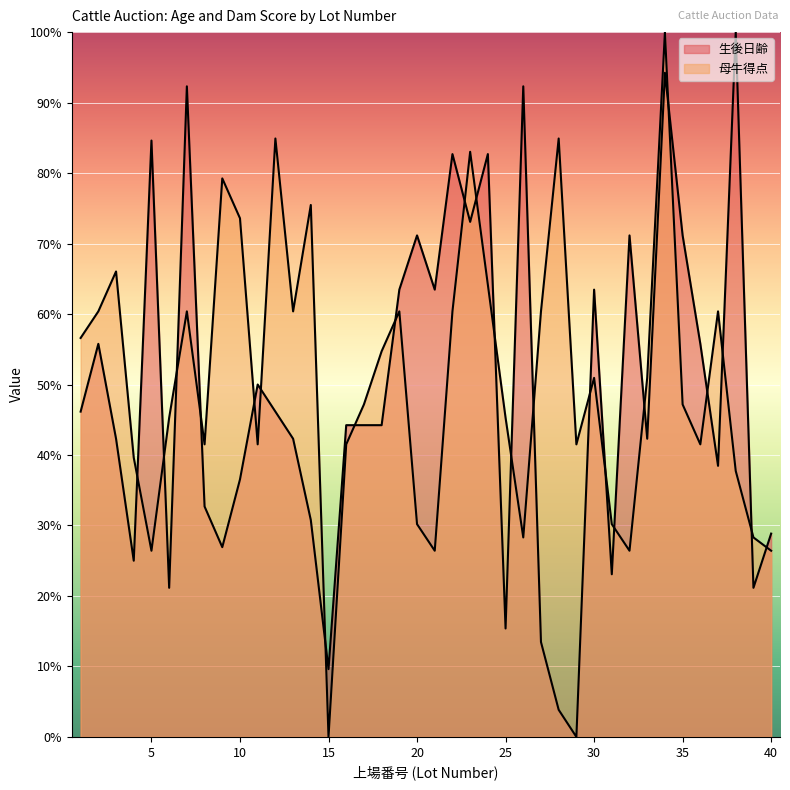

What is the average value of the 母牛得点 series?

51.0